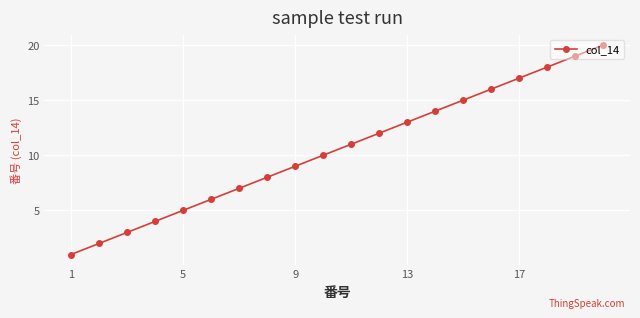

Does the chart have visible grid lines?

Yes